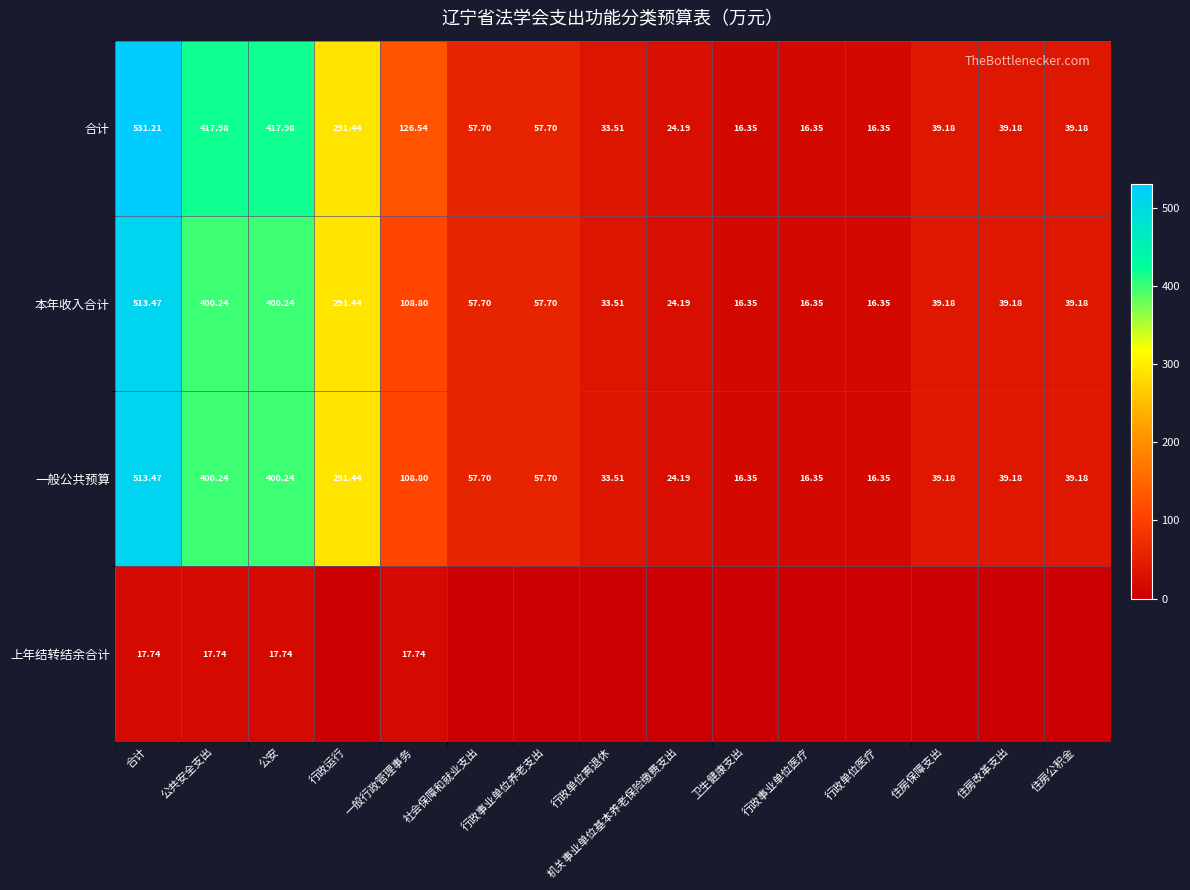

What is the minimum value for 本年收入合计?

16.4